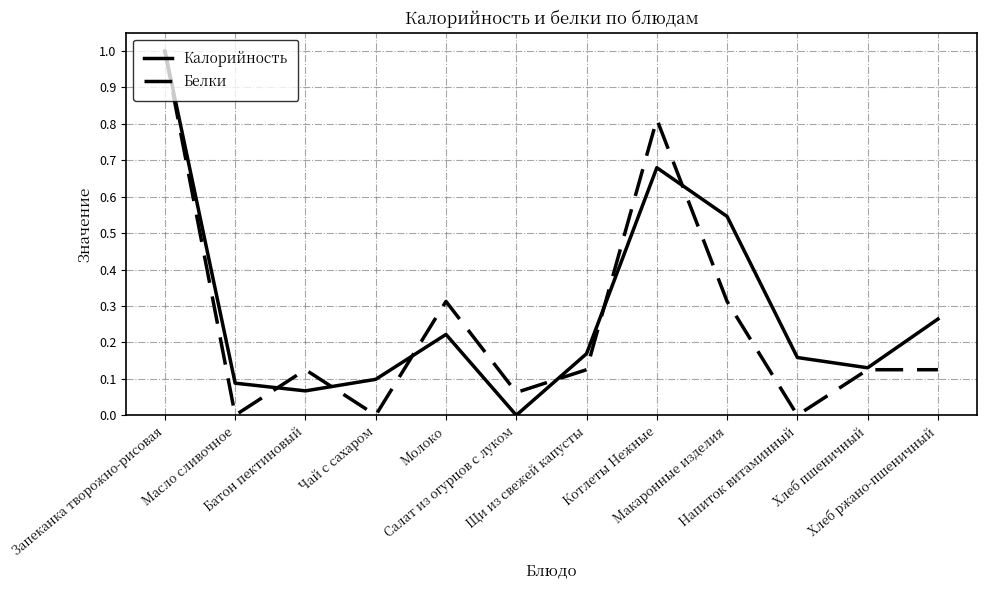

List the series in order of their overall mean, lowest first.

Белки, Калорийность